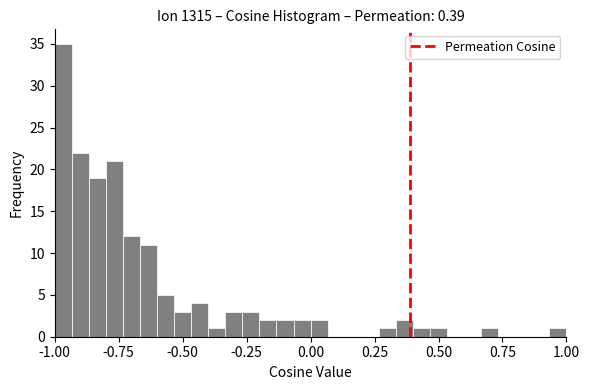

Around what value on the x-axis is the tallest bar? Give the approximate position of its centre, as read against the axis.

-0.95